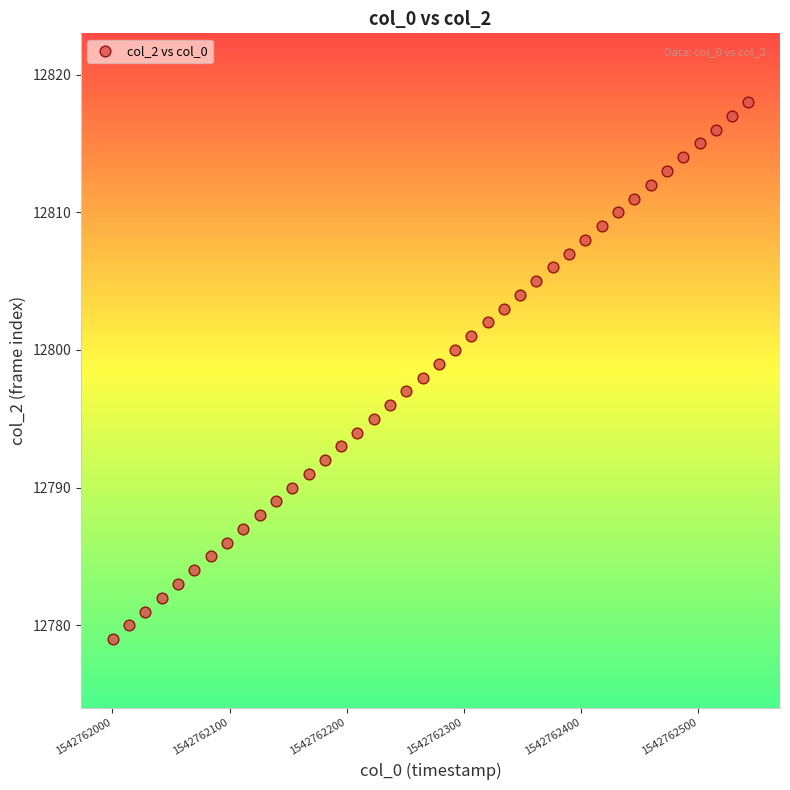

What is the range of Y values (max minus min)?

39